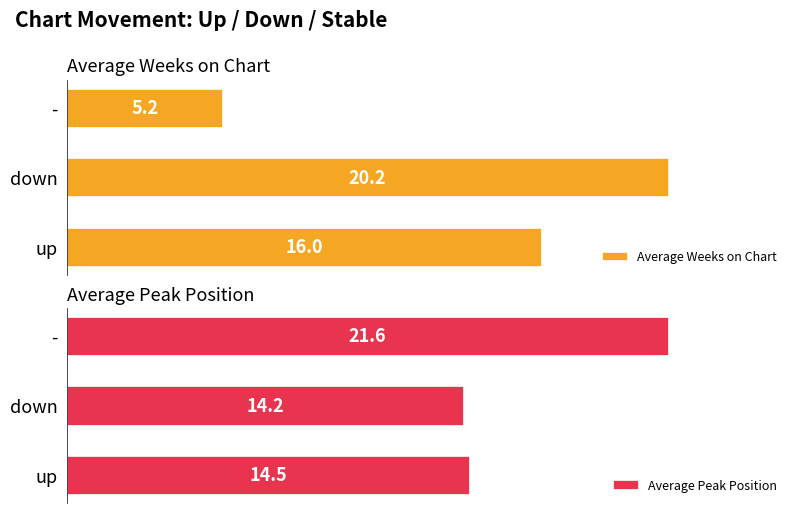

Which category has the lowest value in the Average Peak Position series?

down